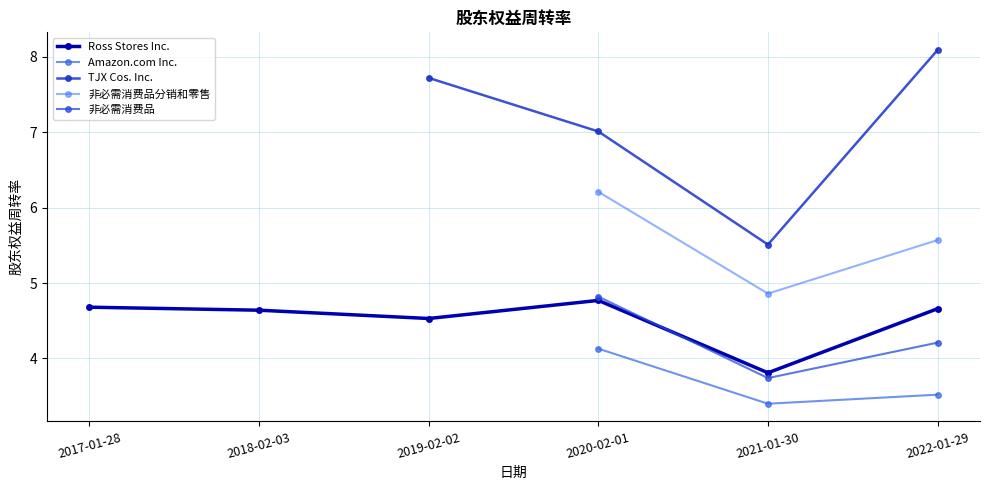

What is the label of the 2nd point from the right?

2021-01-30